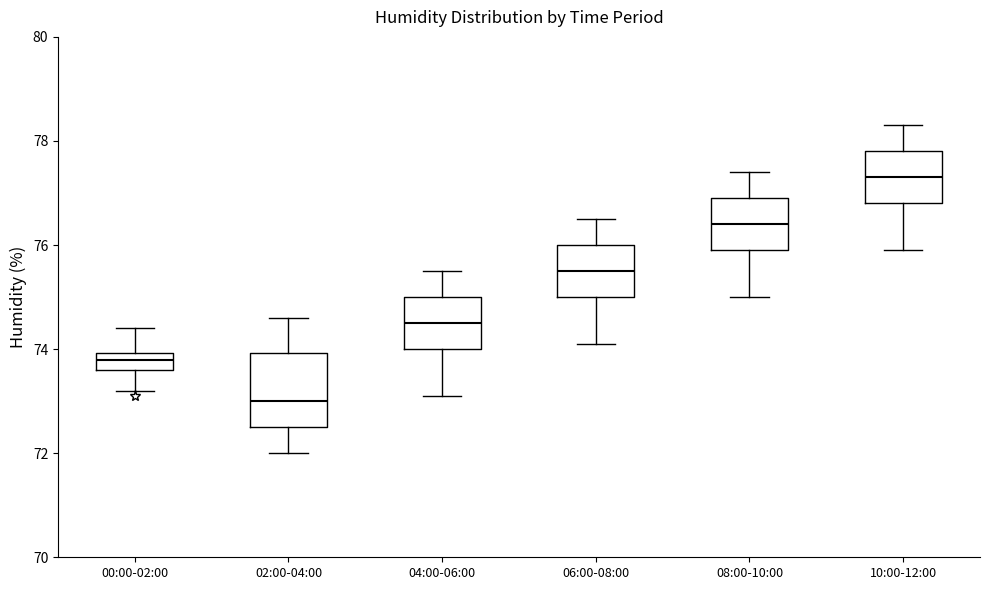

Which box has the lowest median line?

02:00-04:00